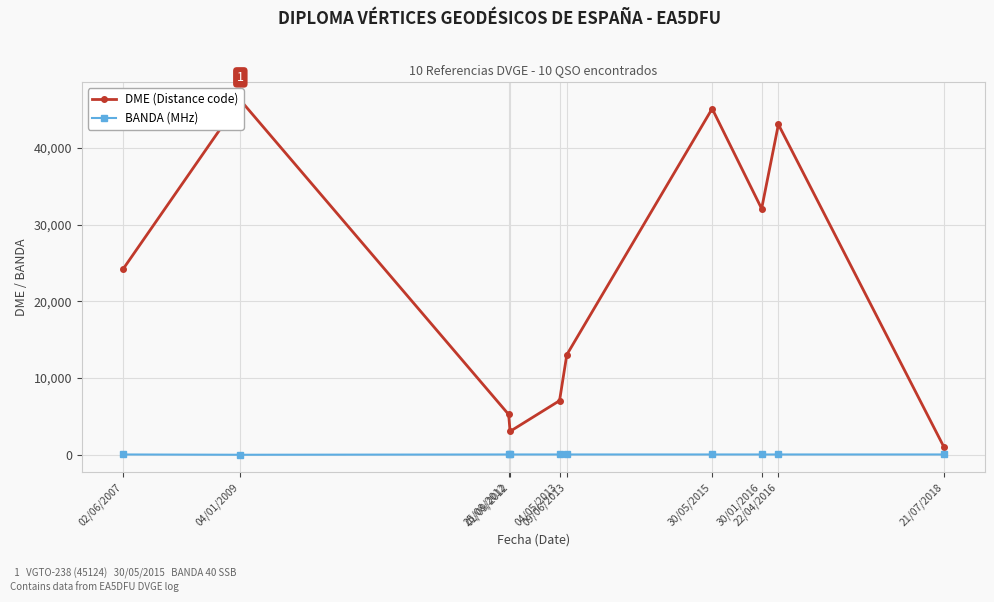

What is the total value across all series at 02/06/2007?

24203